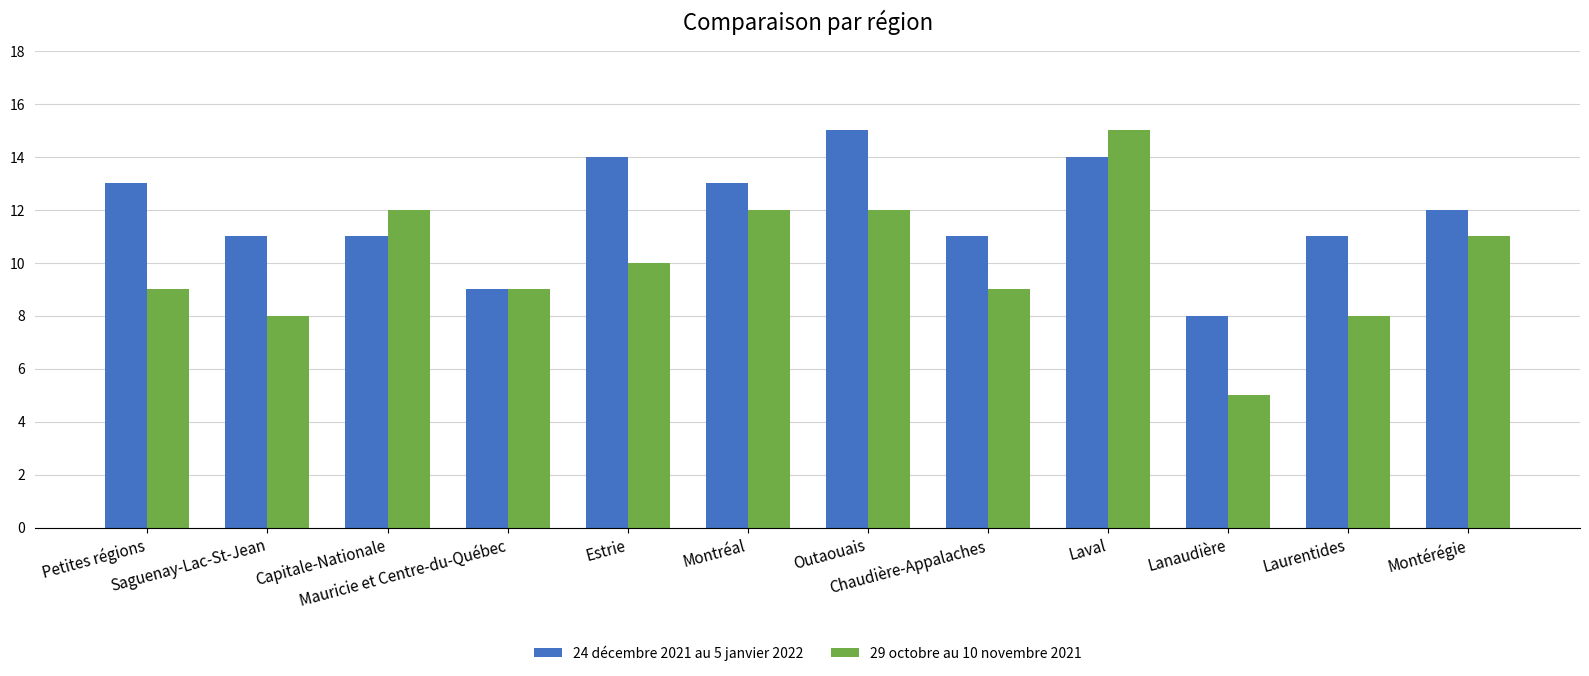

What position from the left is Laval?

9